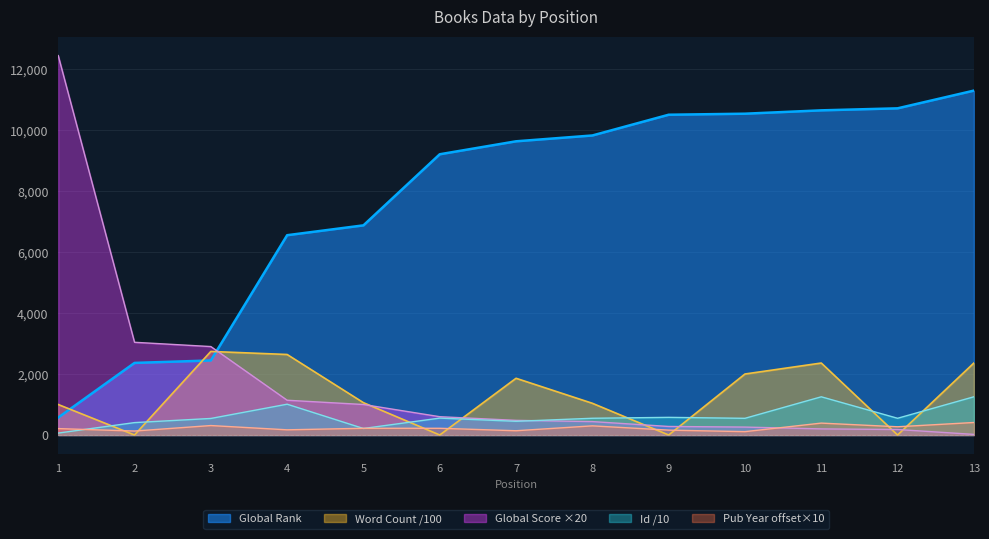

True or false: Published Date has a value of 410.0 at 13.

True